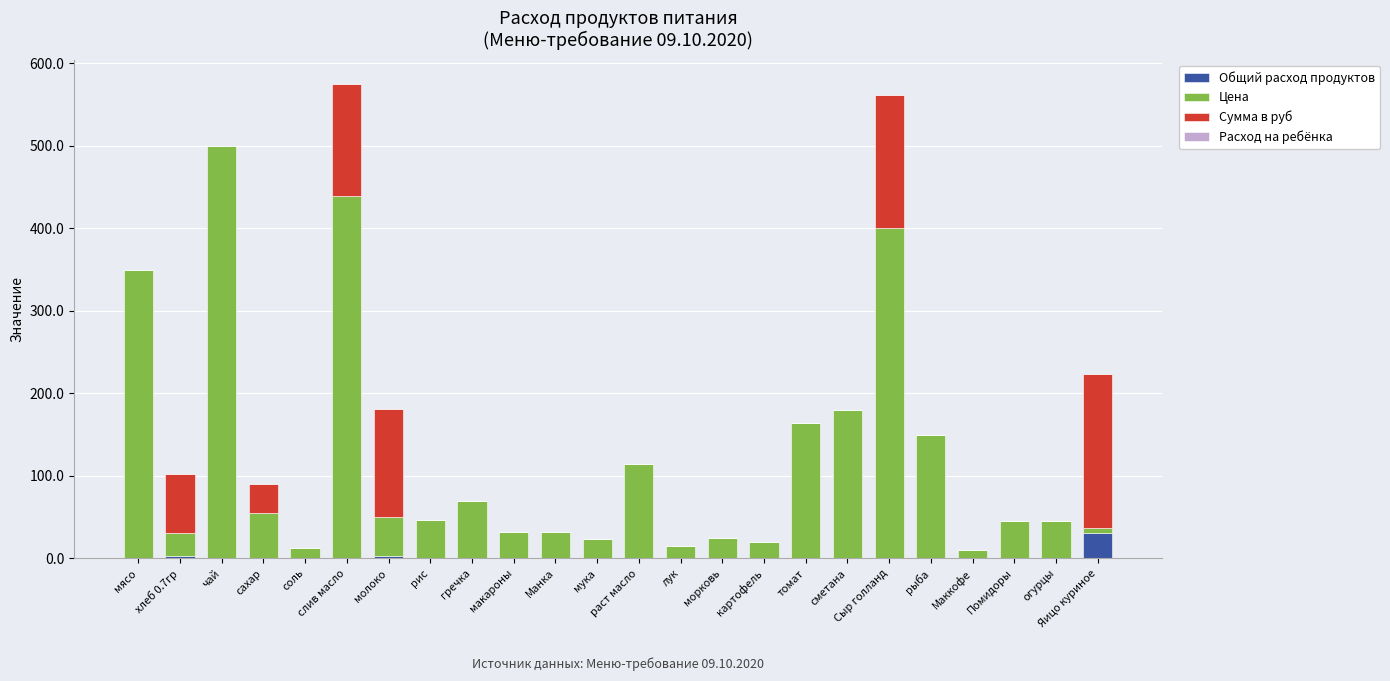

At which label does Общий расход продуктов reach its peak?

Яицо куриное